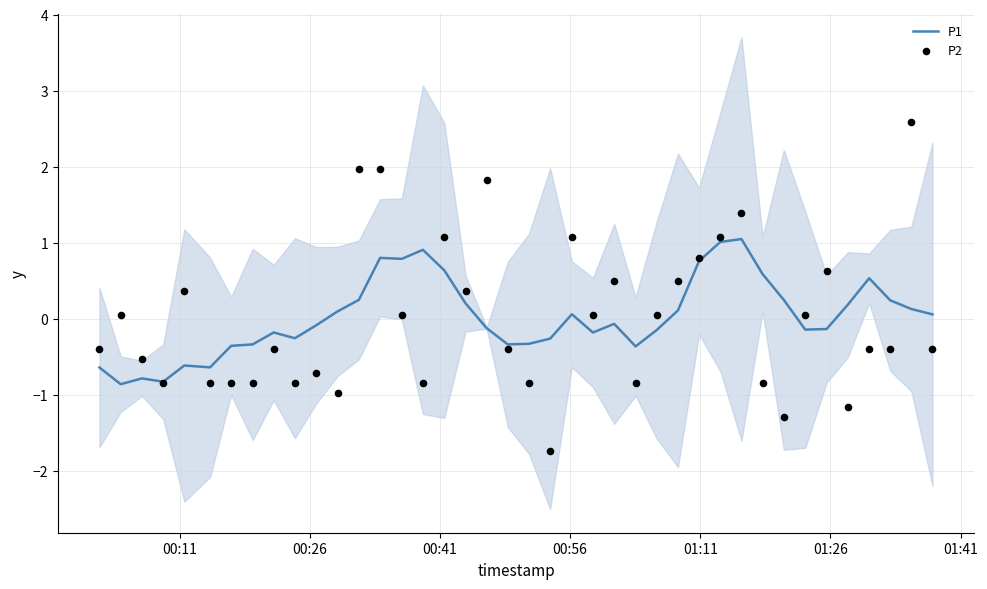

What are all the series names shown in the legend?

P1, P2